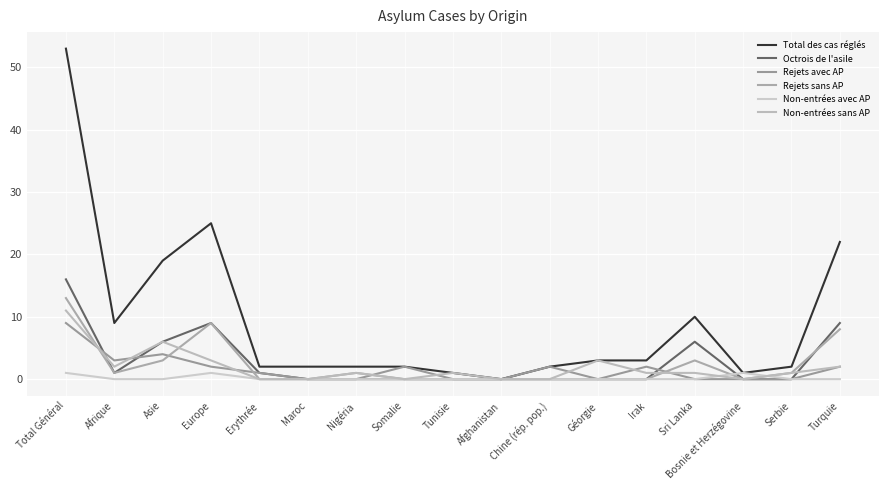

Which series has the largest total across all categories?

Total des cas réglés